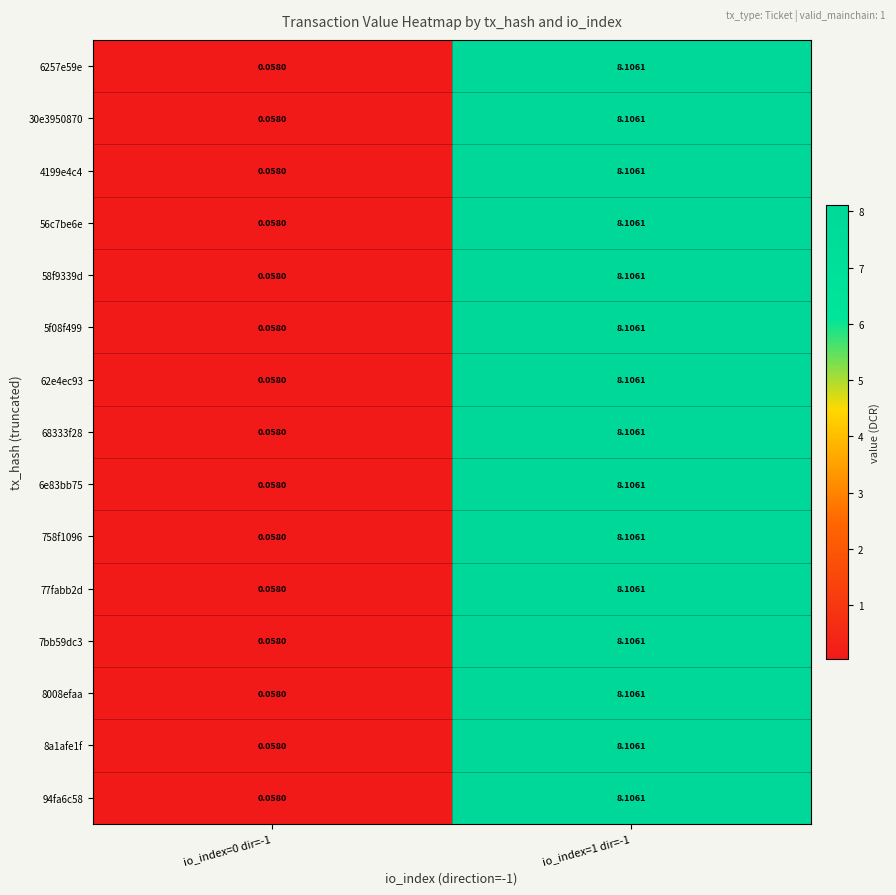

How many data points in 77fabb2d are above 8?

1